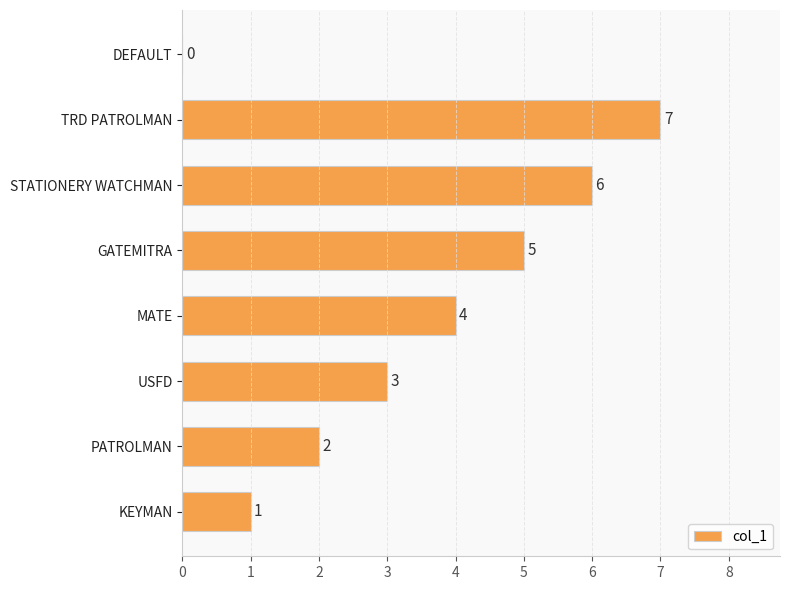

Are the bars horizontal?

Yes